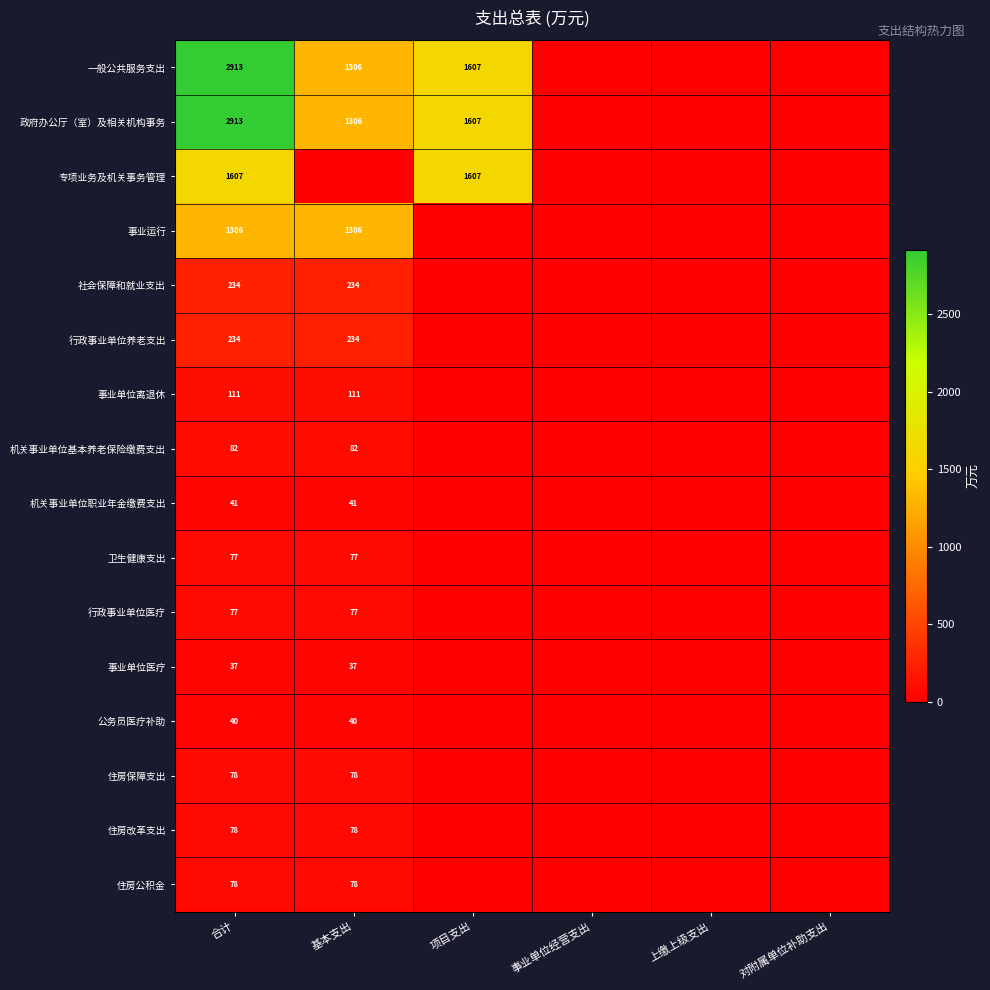

Count the number of data series in this chart.

16